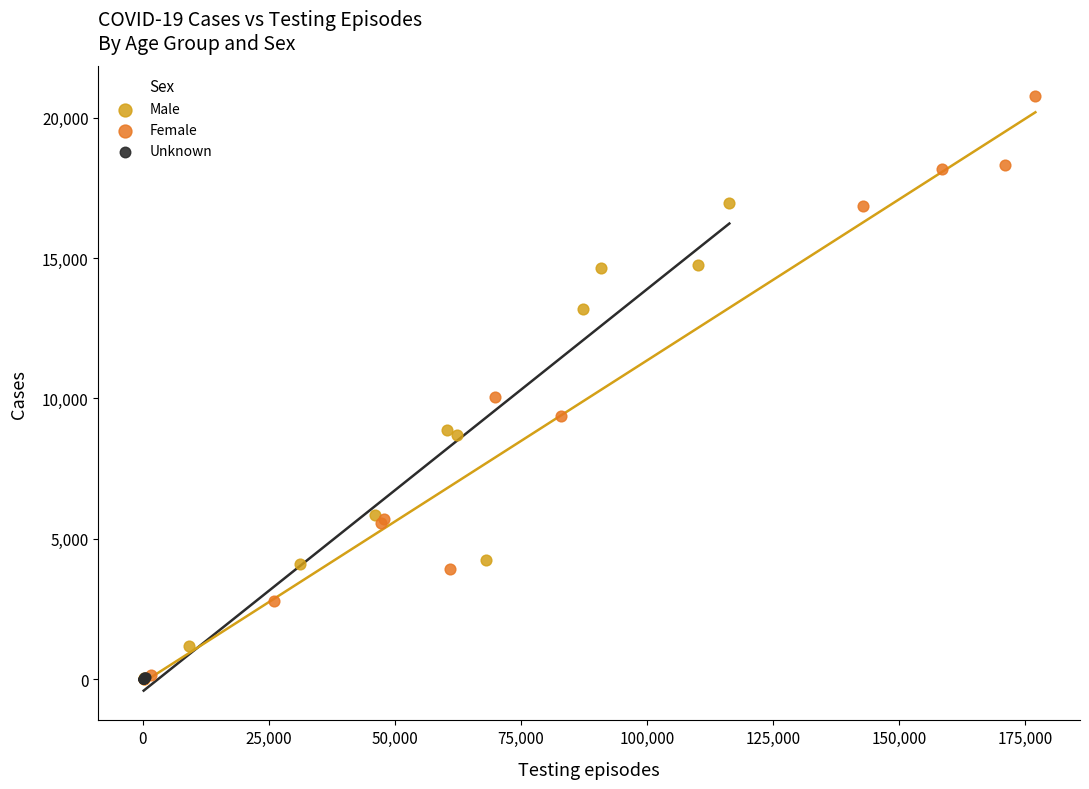

Which series has the widest spread of Y values?

Female